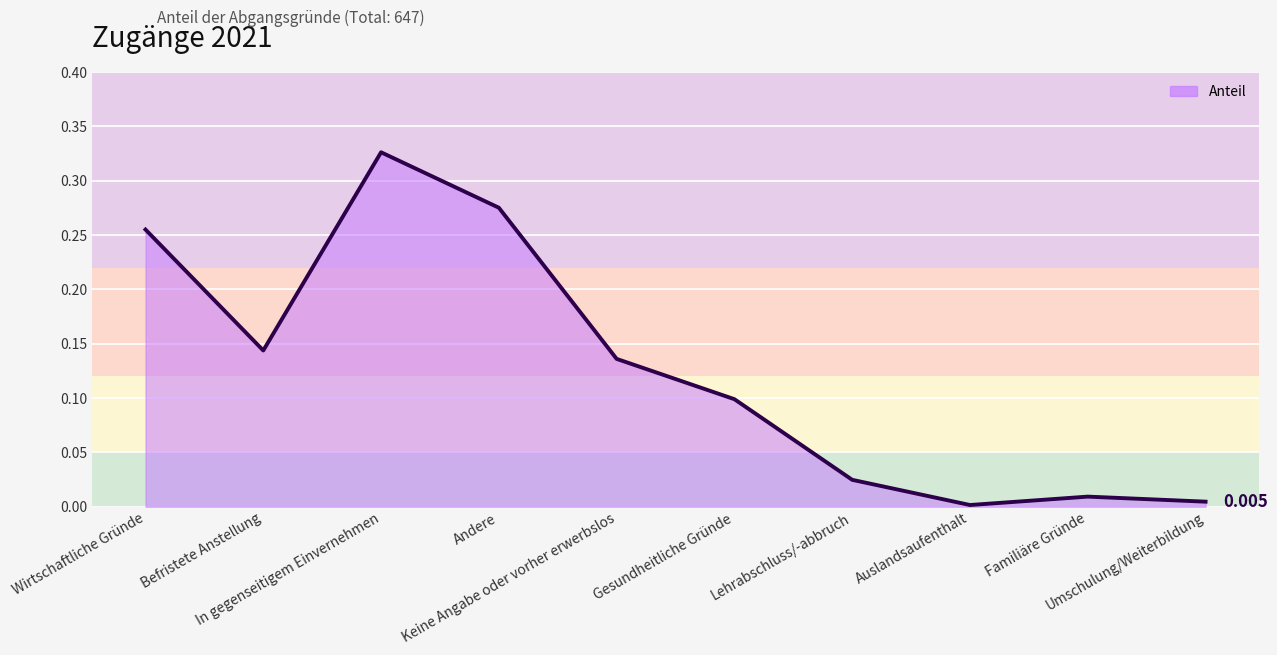

How many lines are shown in the chart?

1